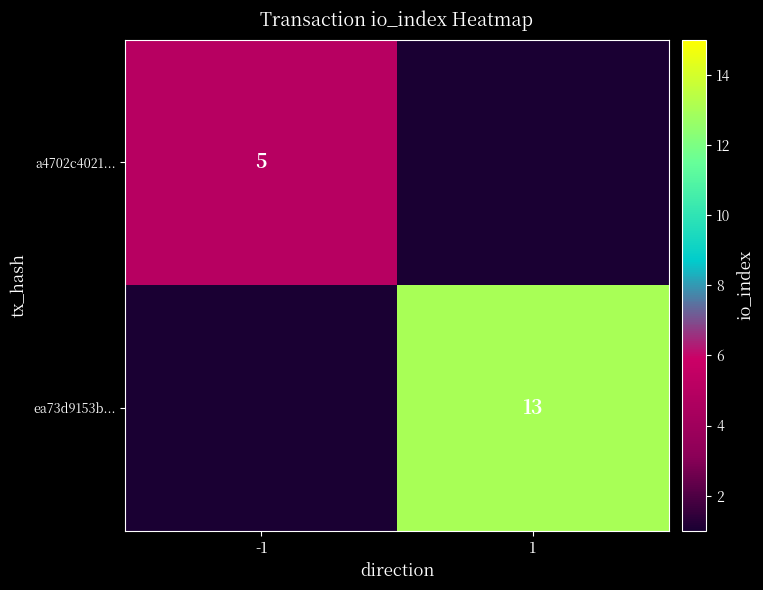

Is it true that ea73d9153b... equals 19 at 1?

False